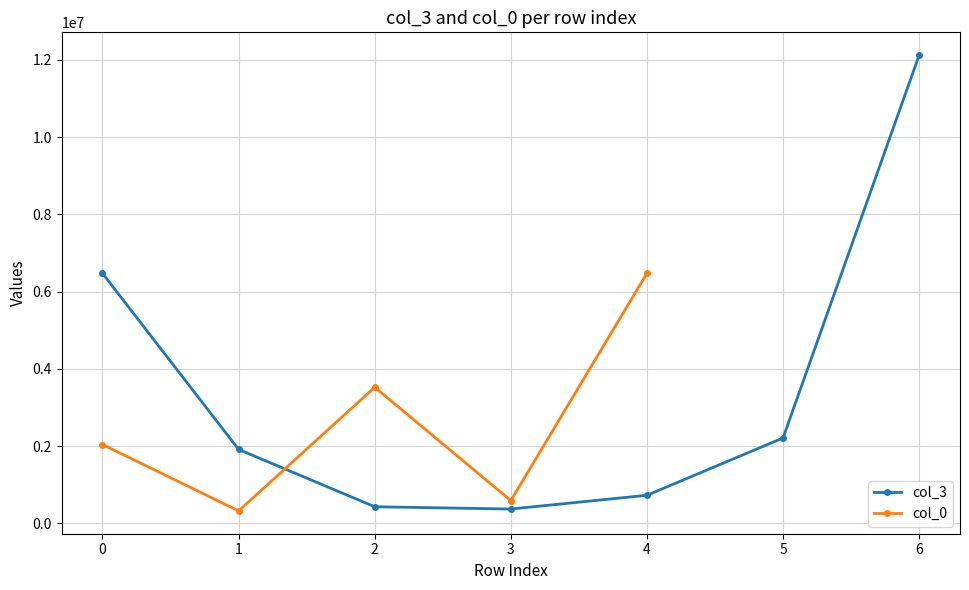

What is the value of the col_3 point at the 6th from the left?

2210195.9